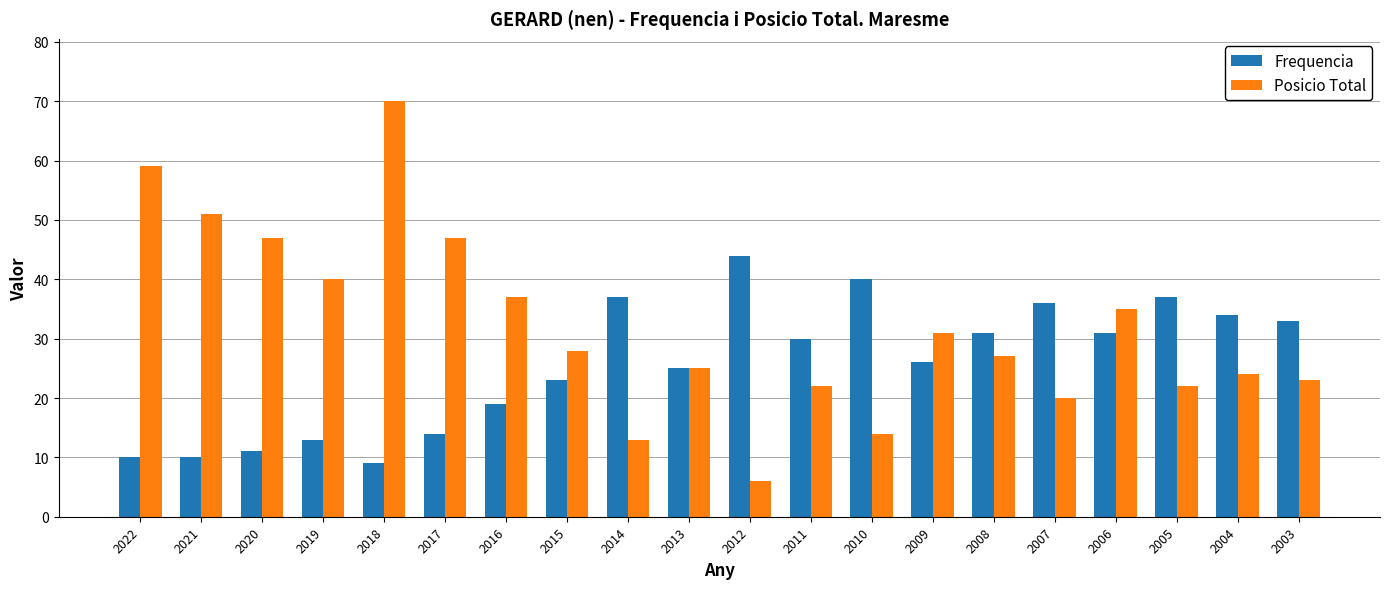

Rank the series by their average value, from highest to lowest.

Posicio Total, Frequencia